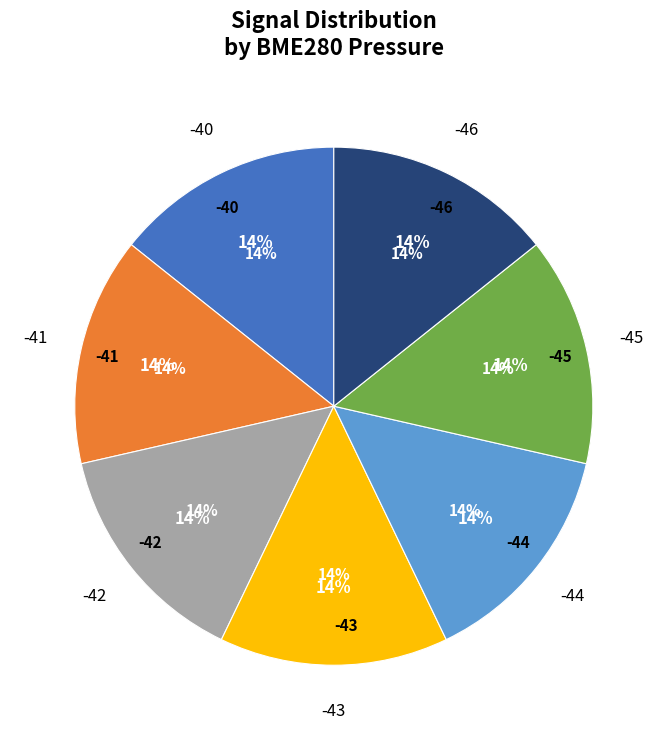

To the nearest percent, what is the combined percentage of -40 and -43?

29%